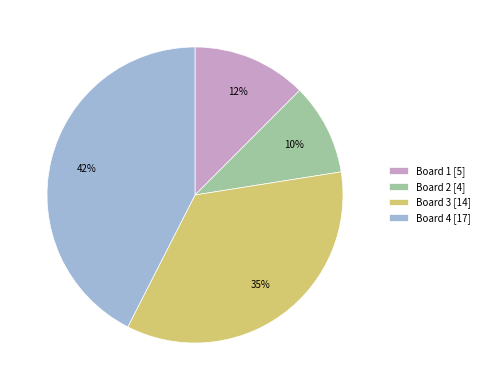

Rank the categories by value from highest to lowest.

Board 4, Board 3, Board 1, Board 2